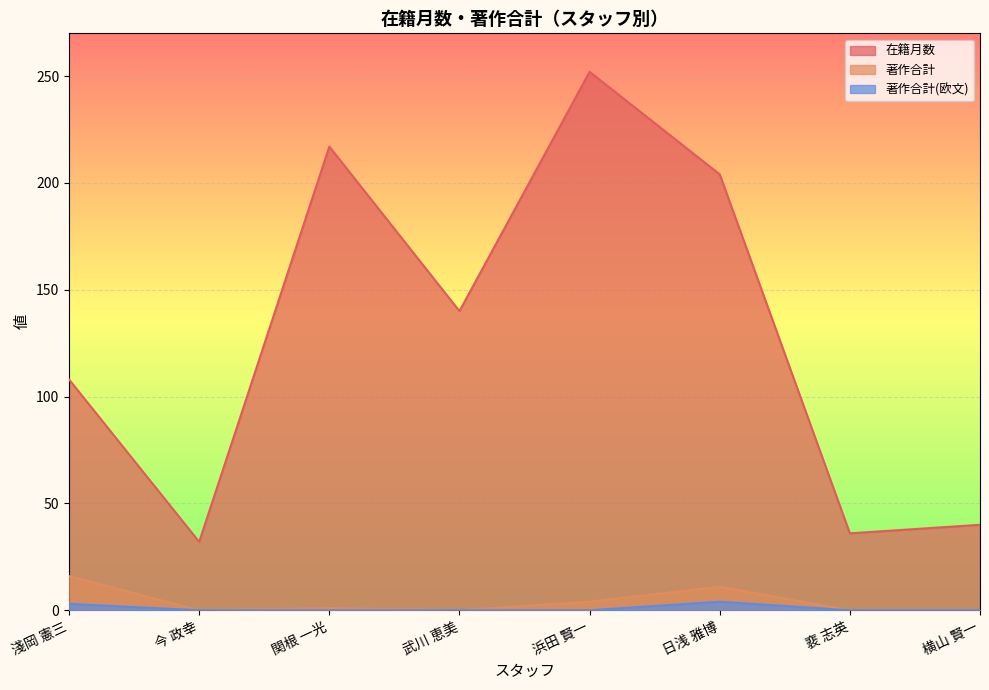

What is the label of the 4th point from the right?

浜田 賢一